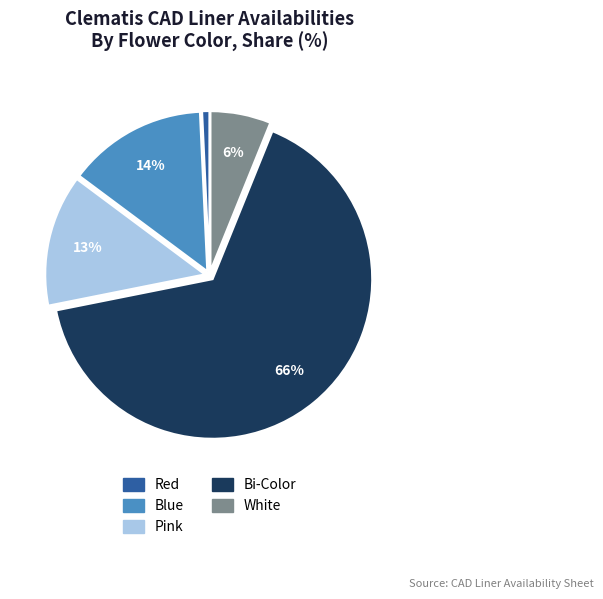

To the nearest percent, what is the average slice percentage?

20%